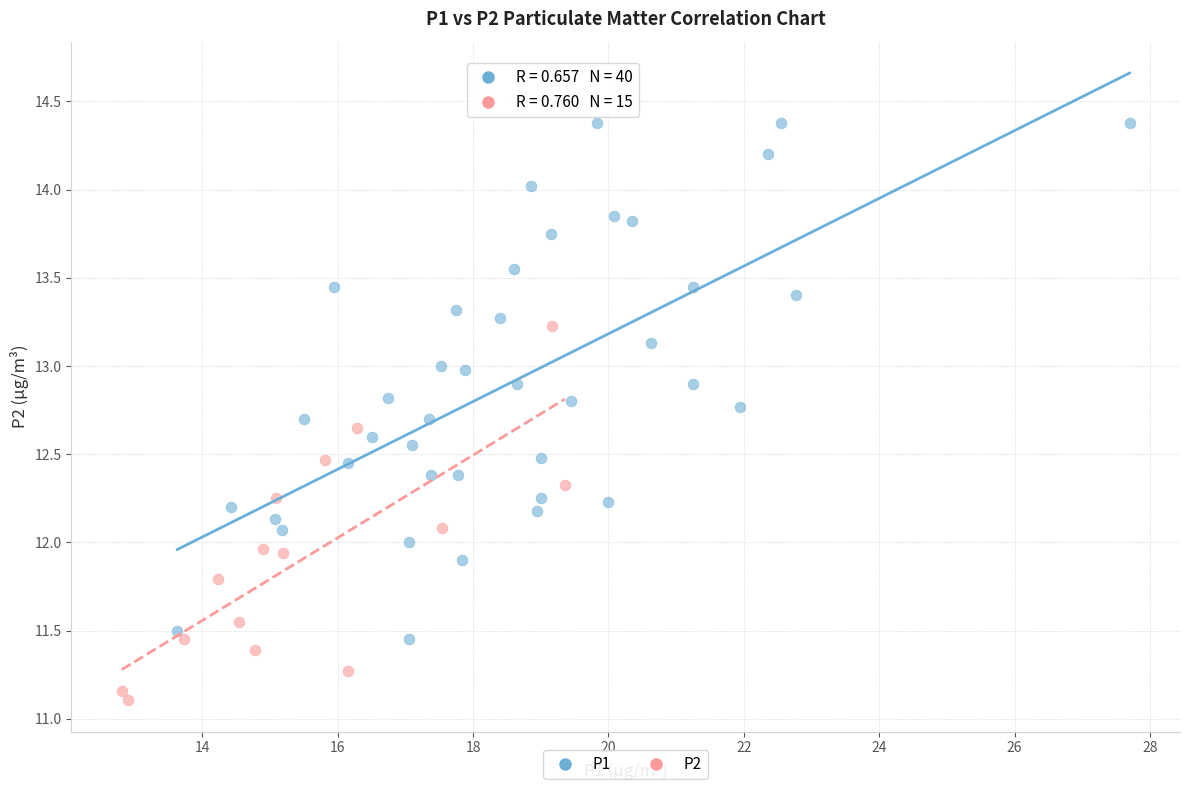

Which series has the widest spread of Y values?

P1